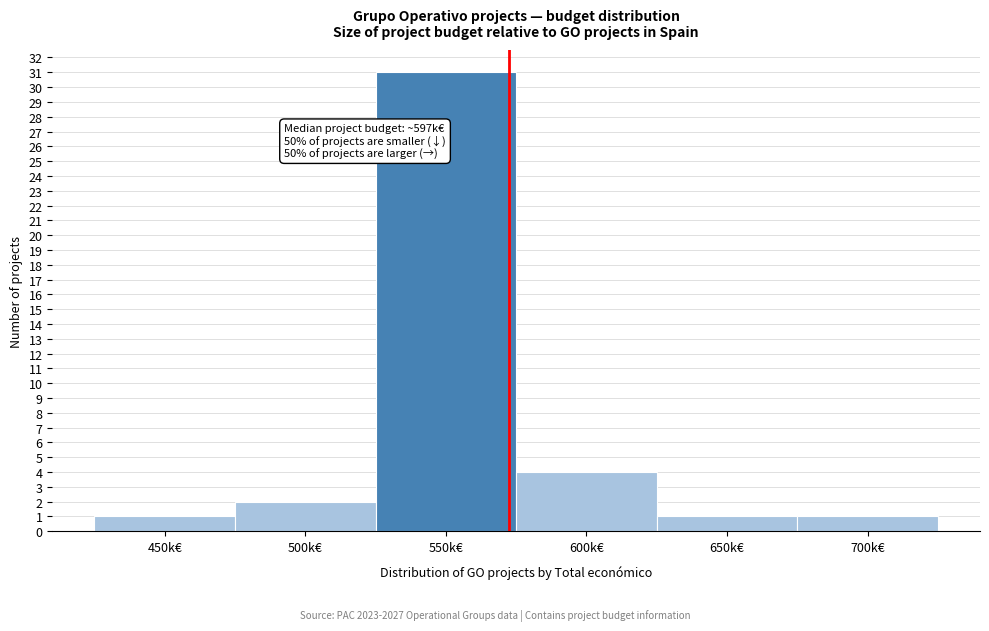

Reading left to right, list all the values displayed in this chart.

1	2	31	4	1	1